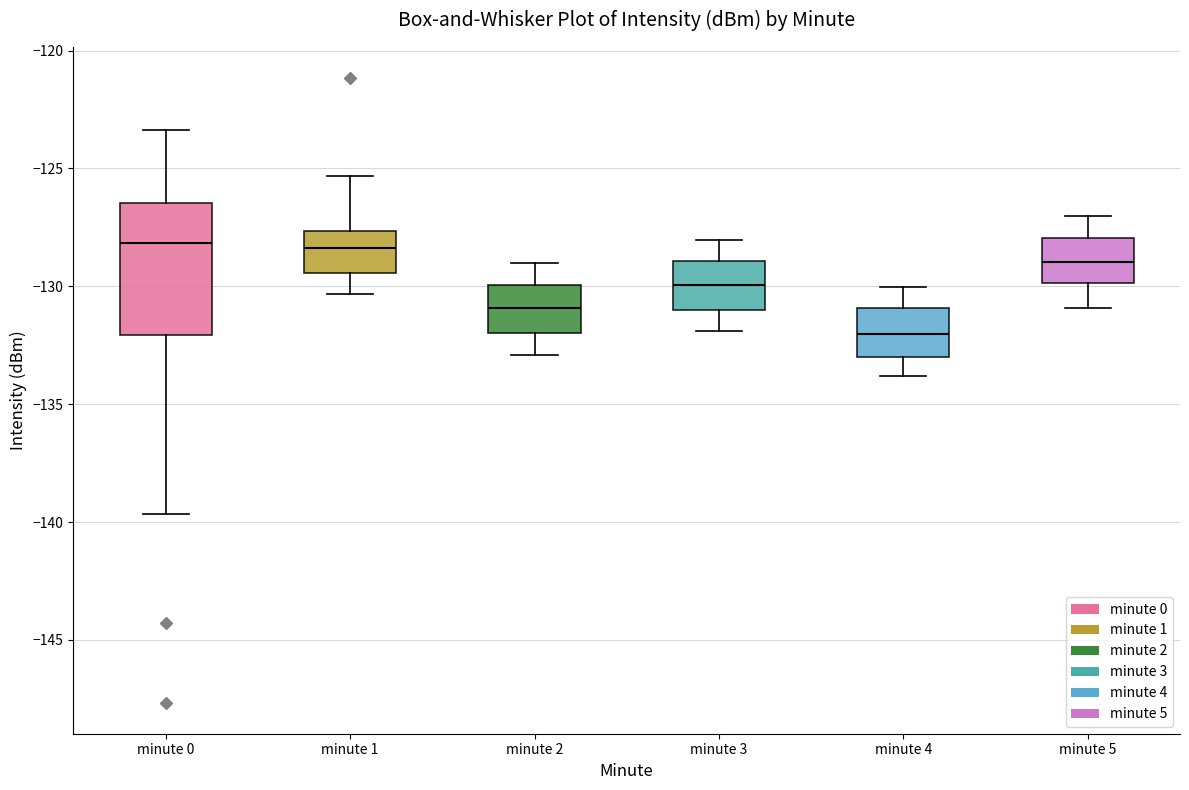

Comparing the boxes themselves (not the whiskers), which one is the tallest?

minute 0